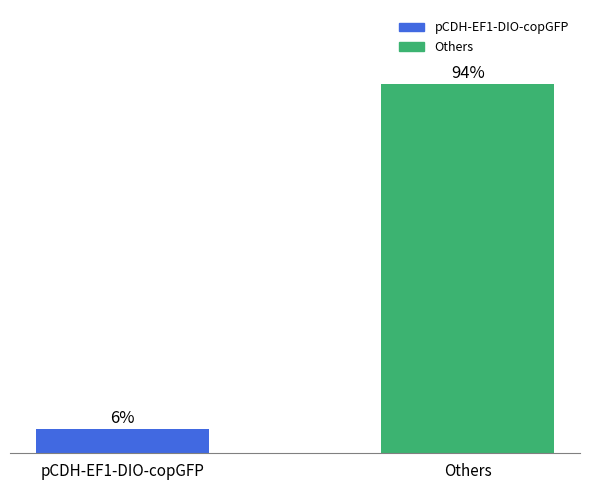

What is the label of the 2nd bar from the left?

Others